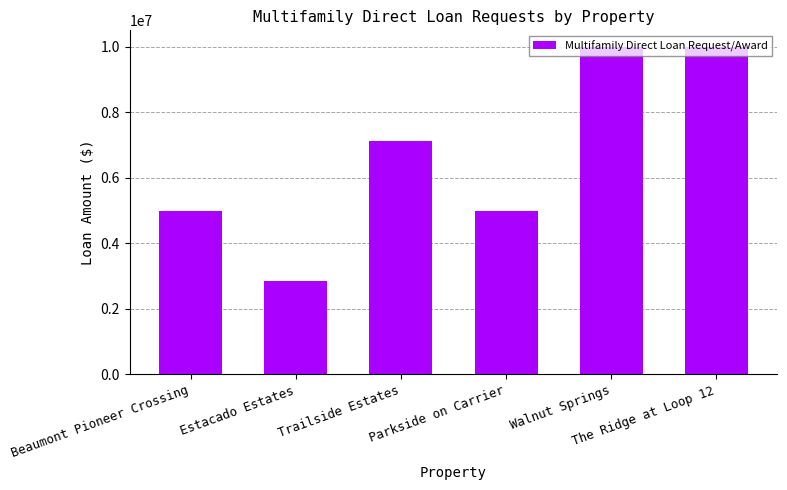

What position from the left is Estacado Estates?

2